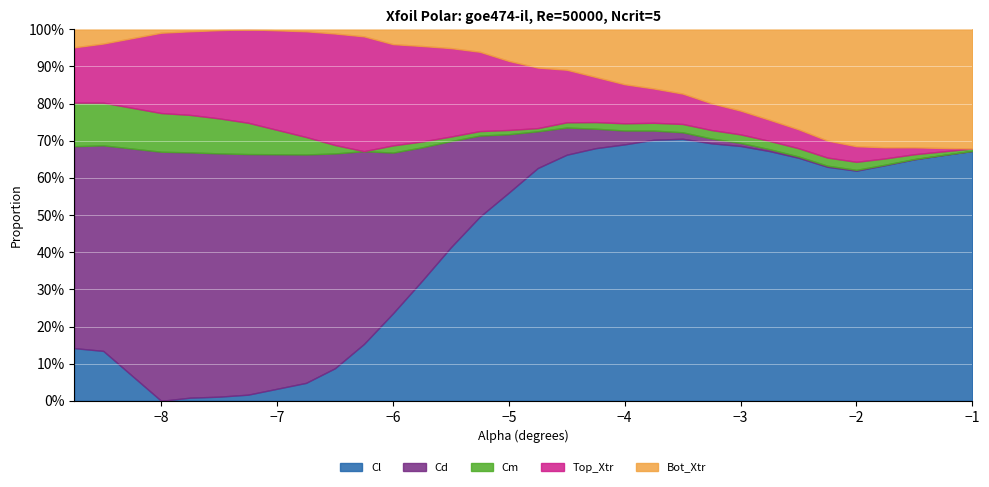

True or false: Bot_Xtr has more than 0 interior local peaks.

False